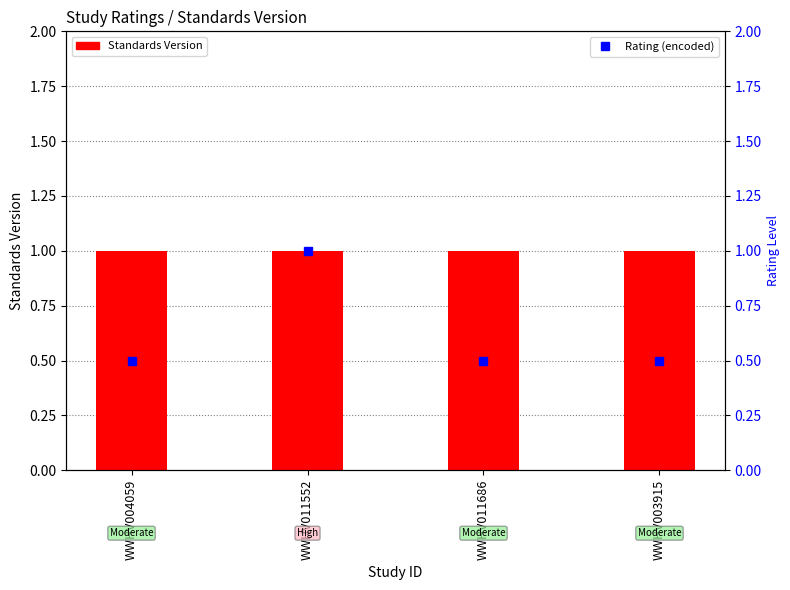

List the series in order of their peak value, lowest first.

Standards Version, Rating (encoded)